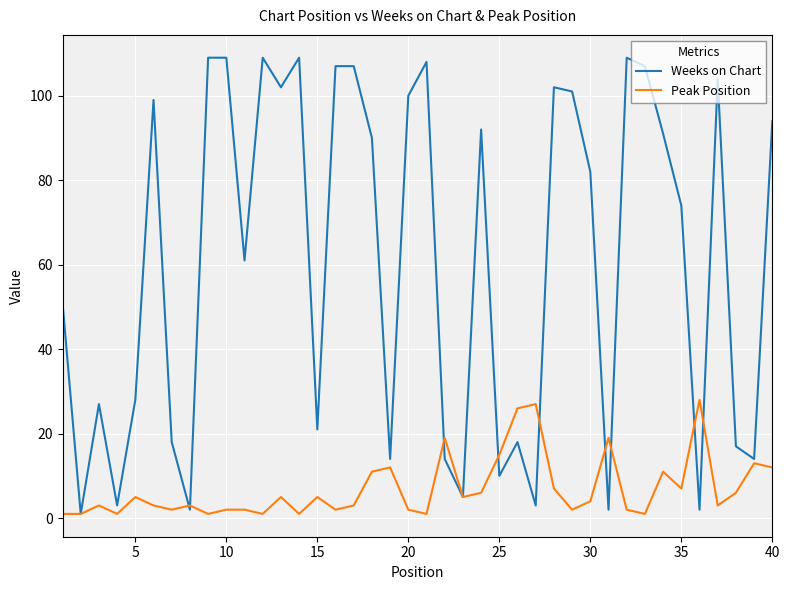

Which series has the largest total across all categories?

Weeks on Chart